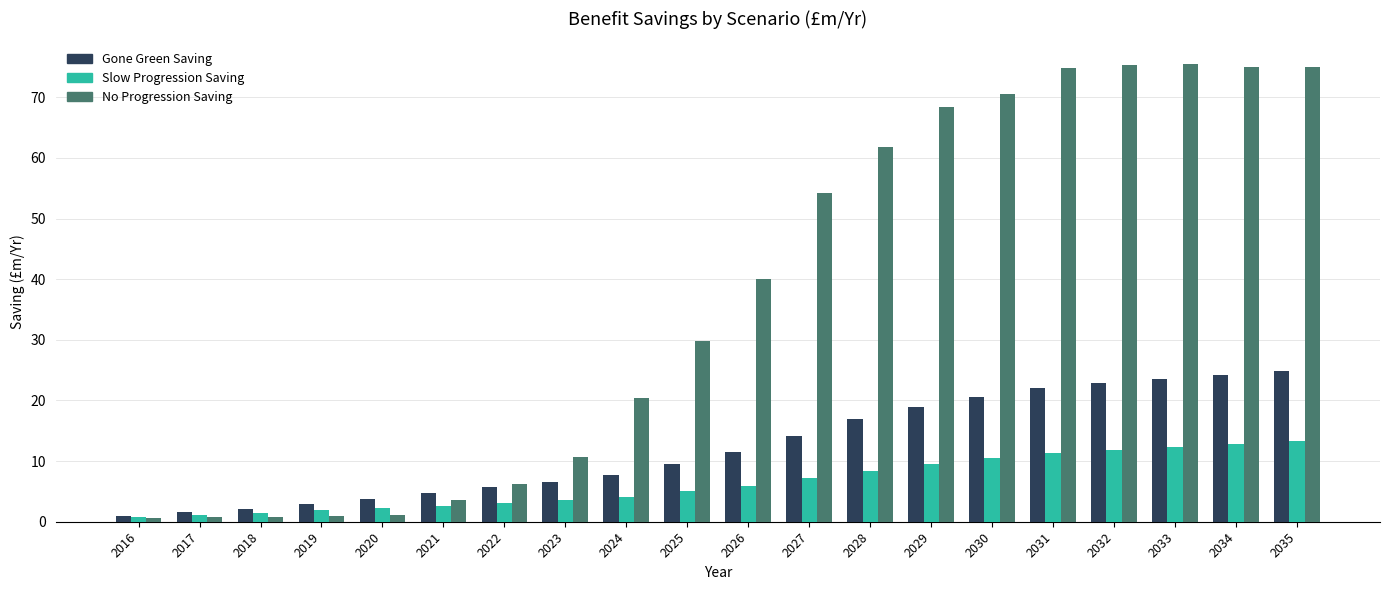

What is the total value across all series at 2027?

75.6